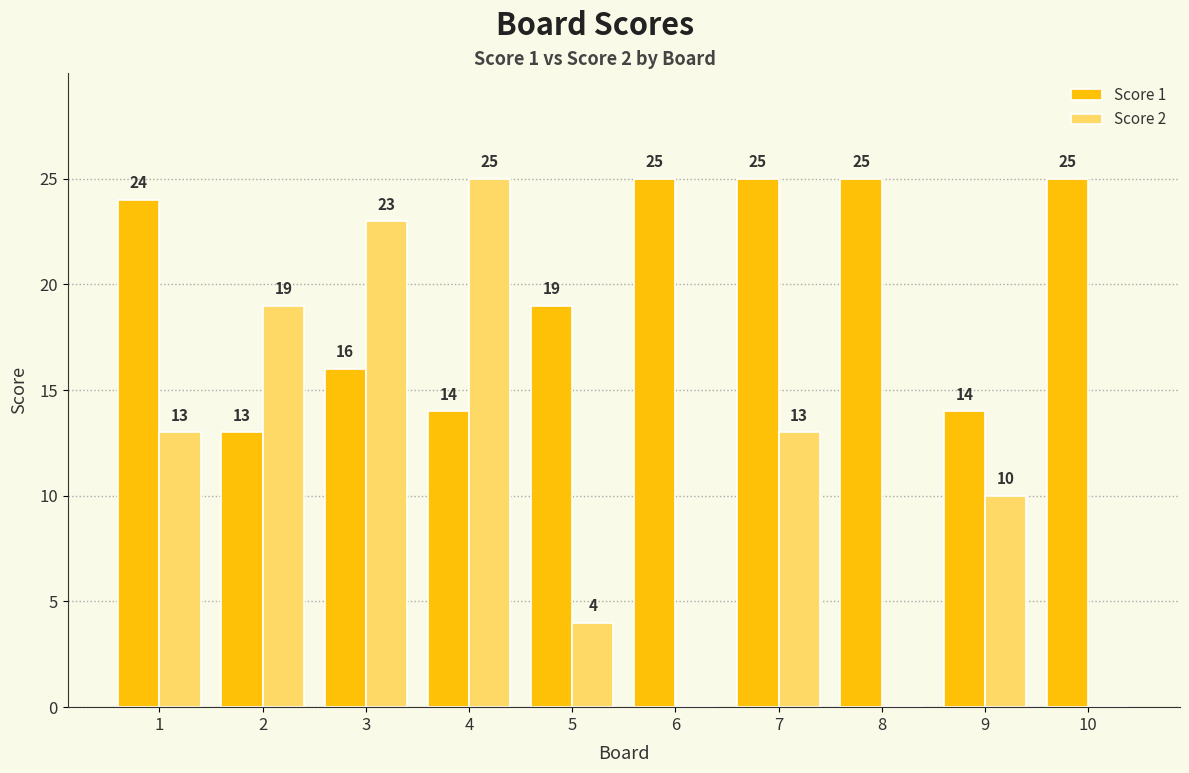

What are all the series names shown in the legend?

Score 1, Score 2